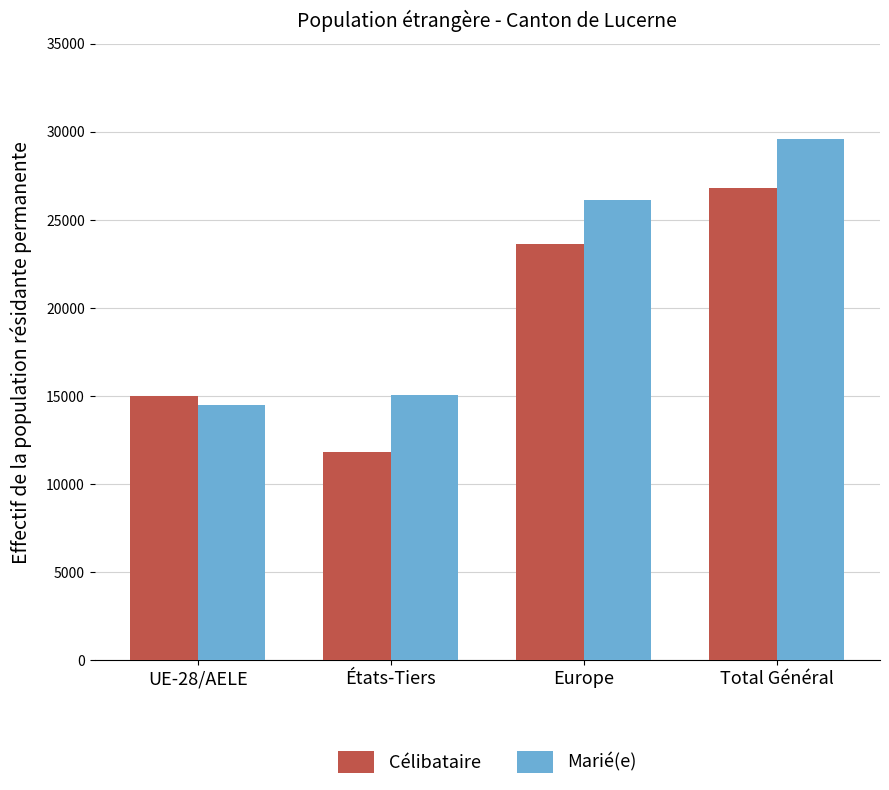

What are all the series names shown in the legend?

Célibataire, Marié(e)